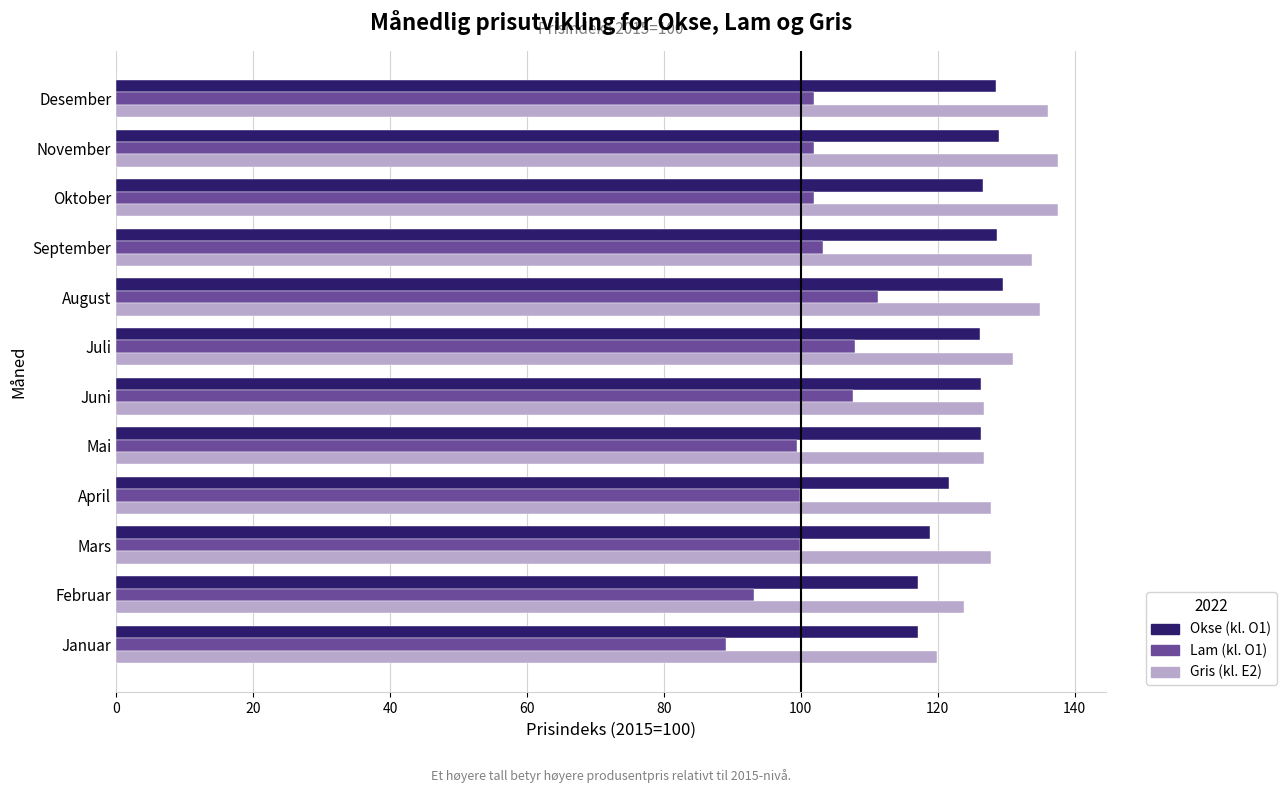

Which category has the lowest value across all series?

Januar